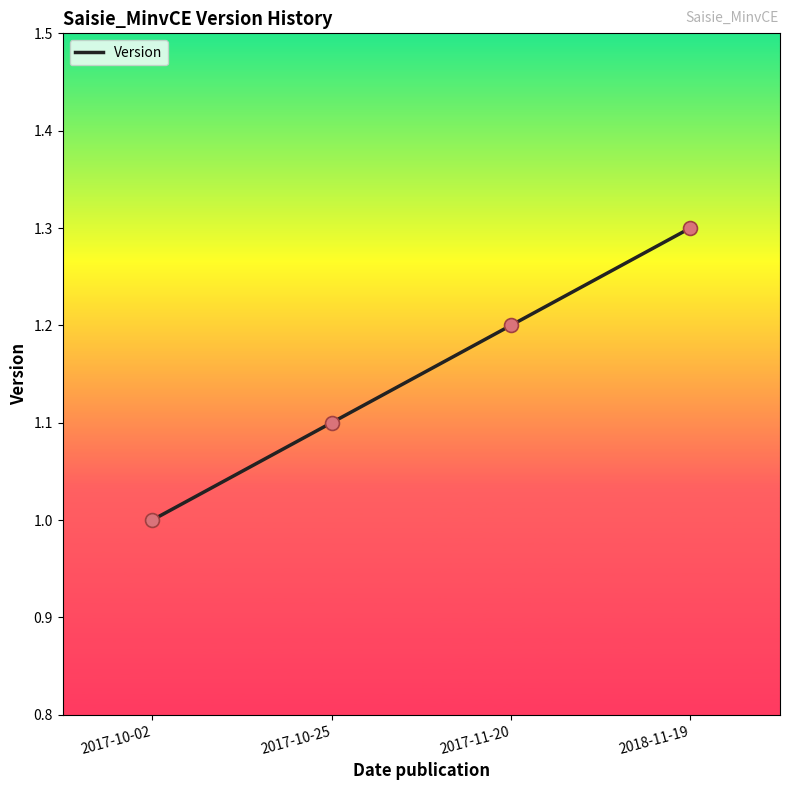

What is the ratio of the value at 2017-10-02 to the value at 2017-11-20?

0.8